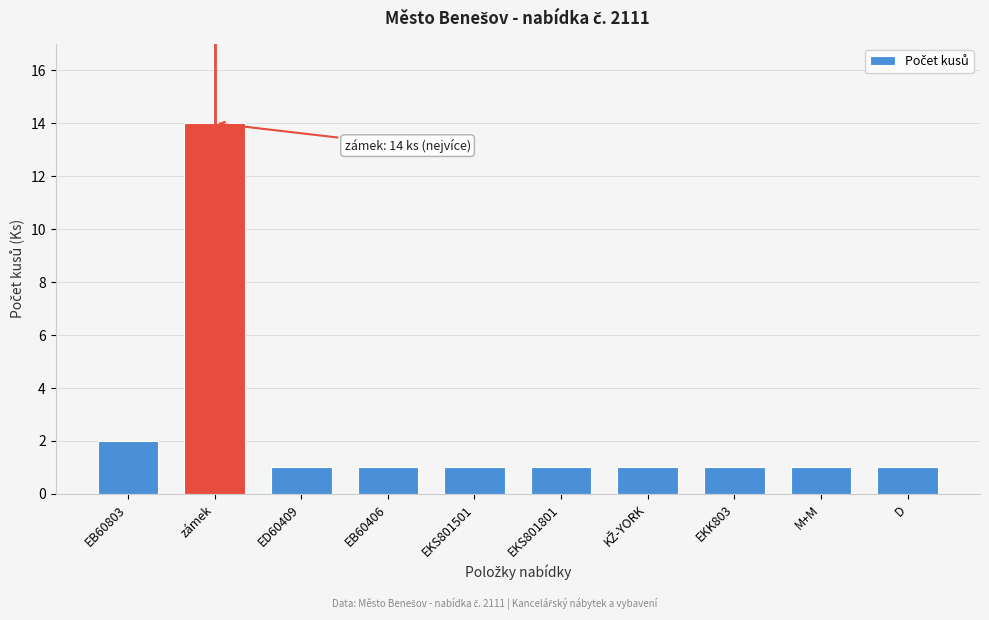

Reading left to right, list all the values displayed in this chart.

2	14	1	1	1	1	1	1	1	1